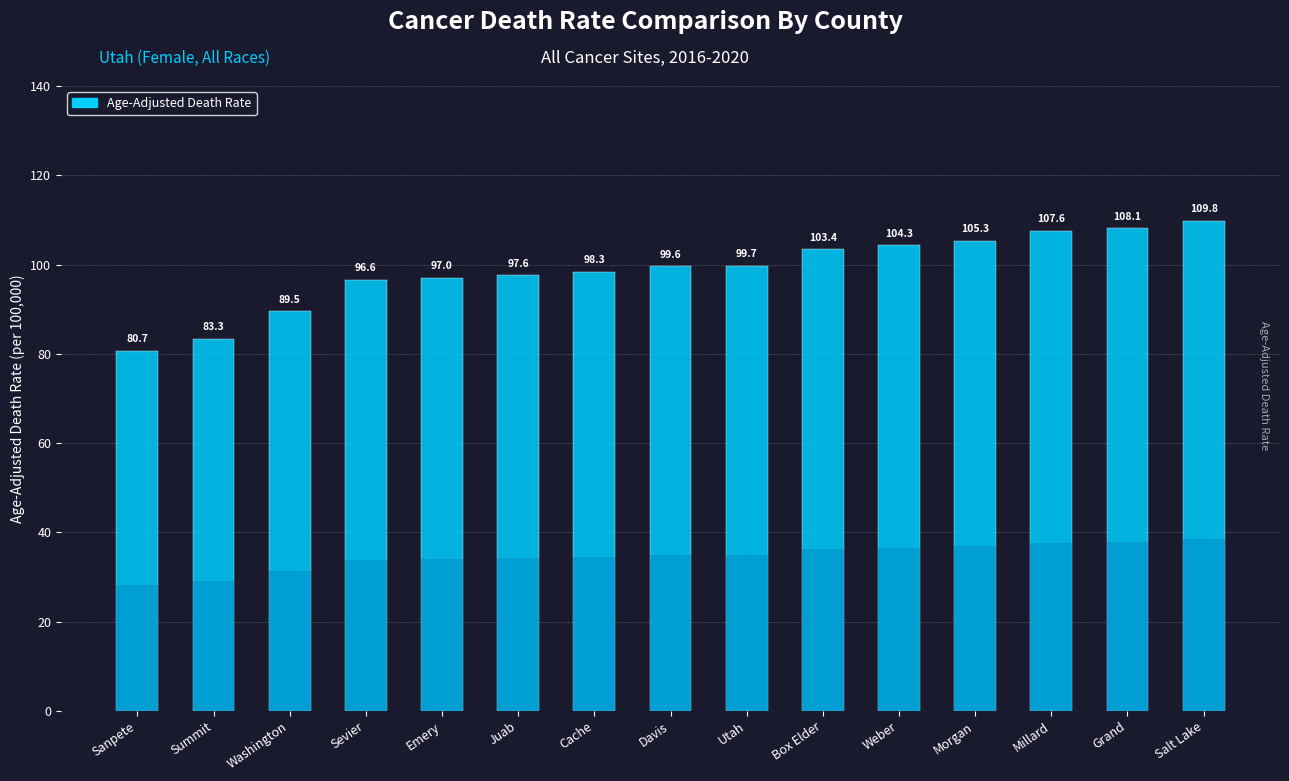

Rank the categories by value from highest to lowest.

Salt Lake, Grand, Millard, Morgan, Weber, Box Elder, Utah, Davis, Cache, Juab, Emery, Sevier, Washington, Summit, Sanpete